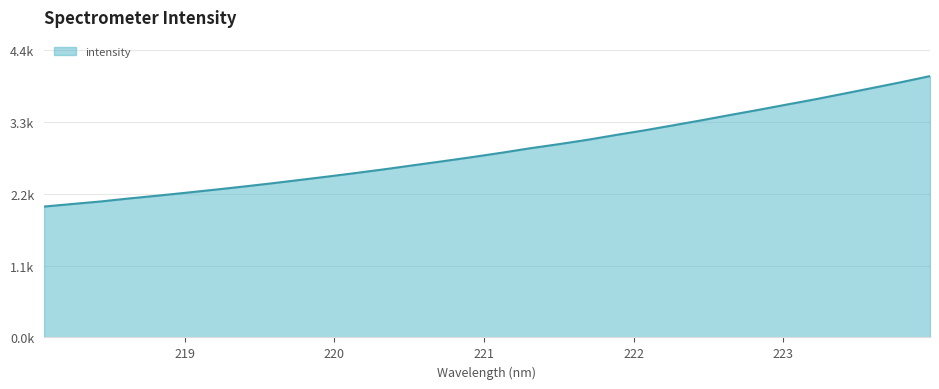

Does the chart display data point markers on the line(s)?

No